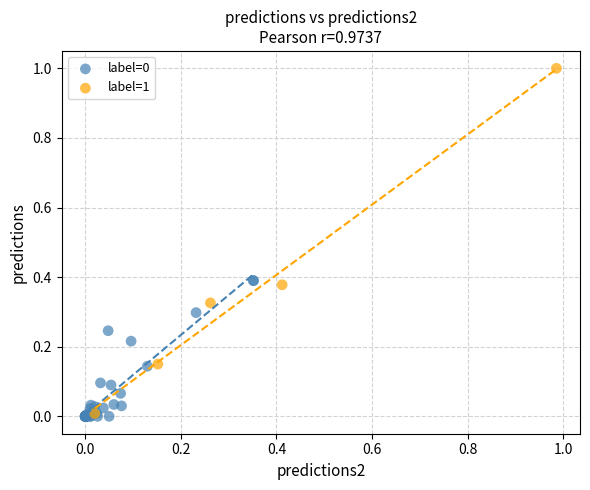

Which series reaches the maximum Y coordinate?

label=1